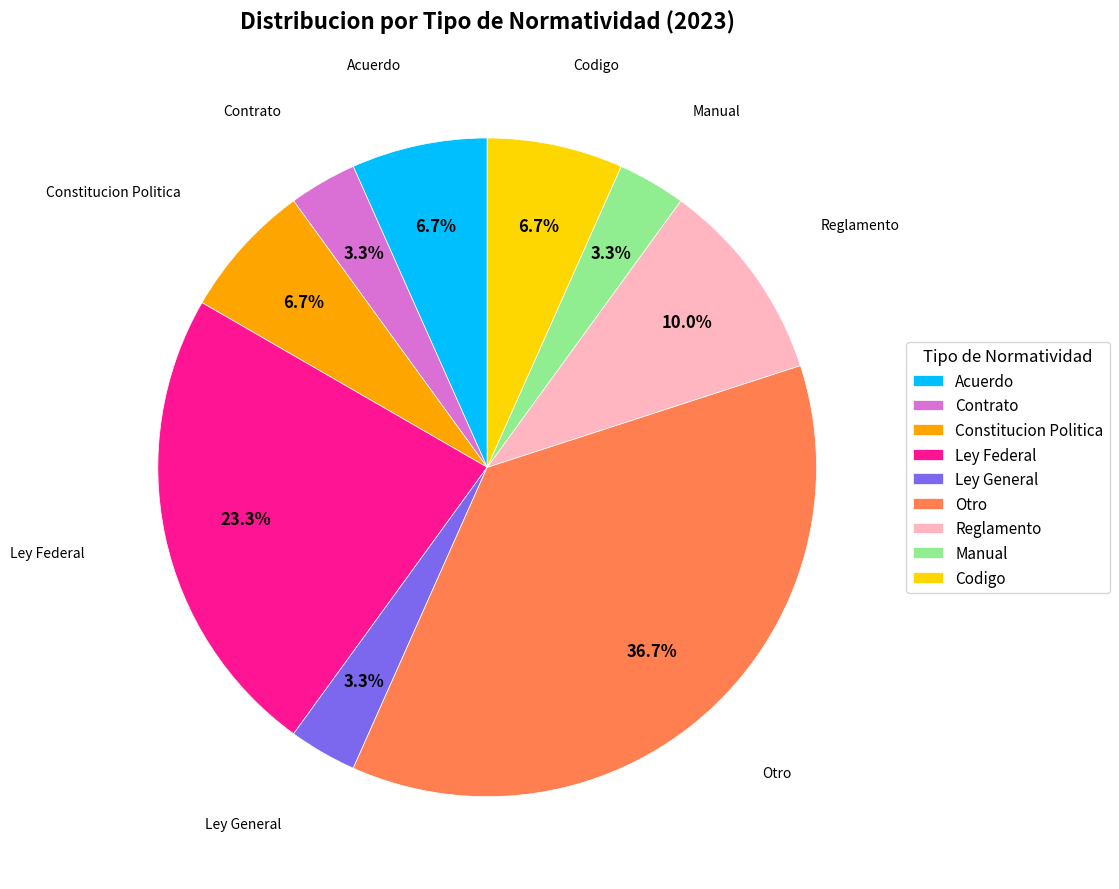

Does Reglamento account for over 50% of the chart?

No